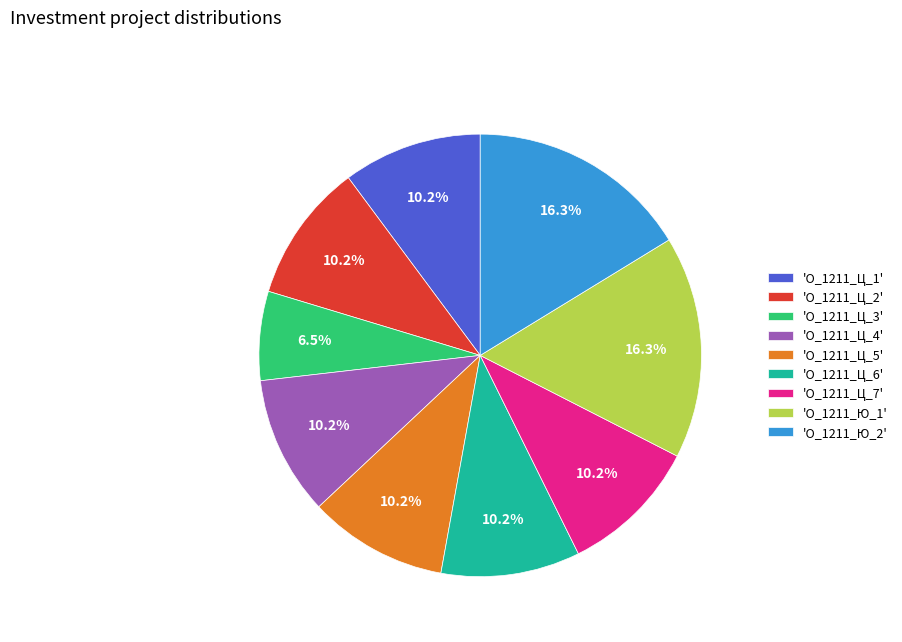

How many slices are in this pie chart?

9